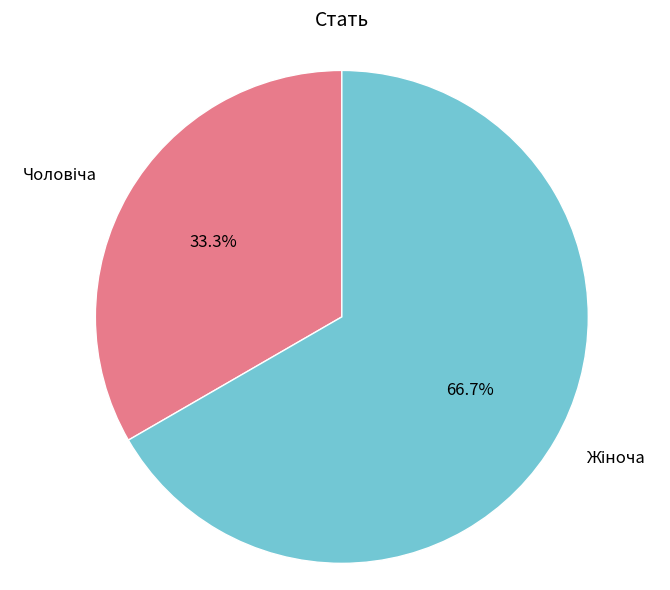

Is there any slice that represents more than half of the pie?

Yes